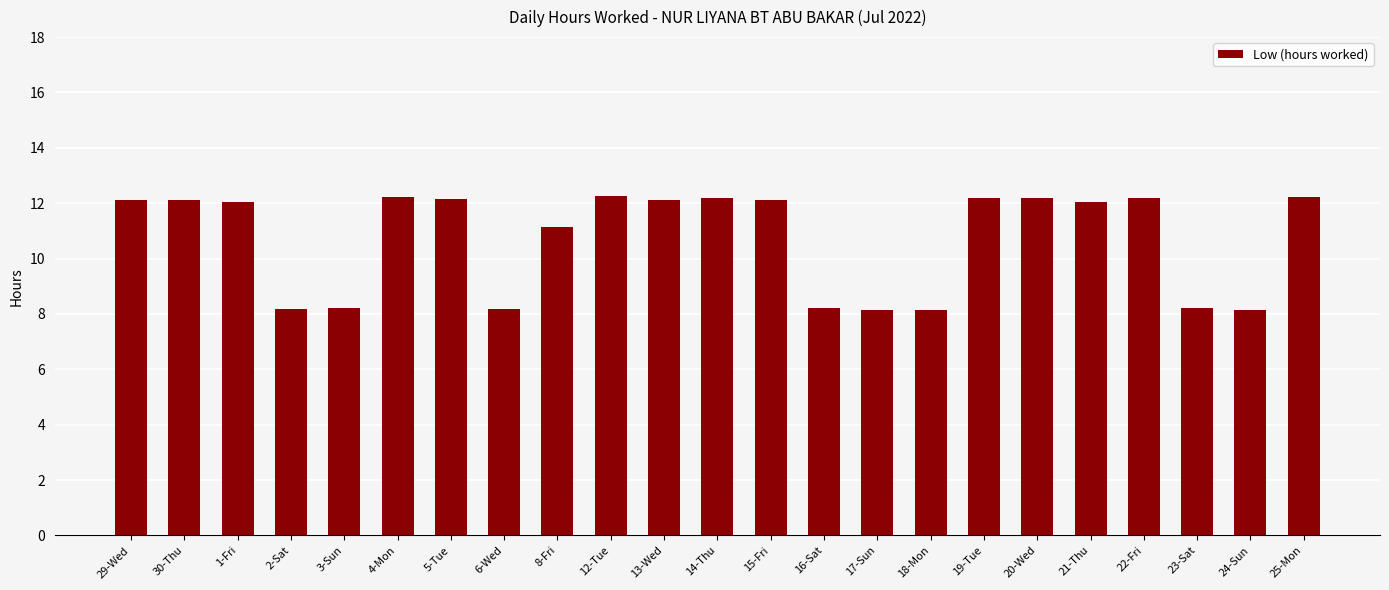

How many series are shown in this chart?

1